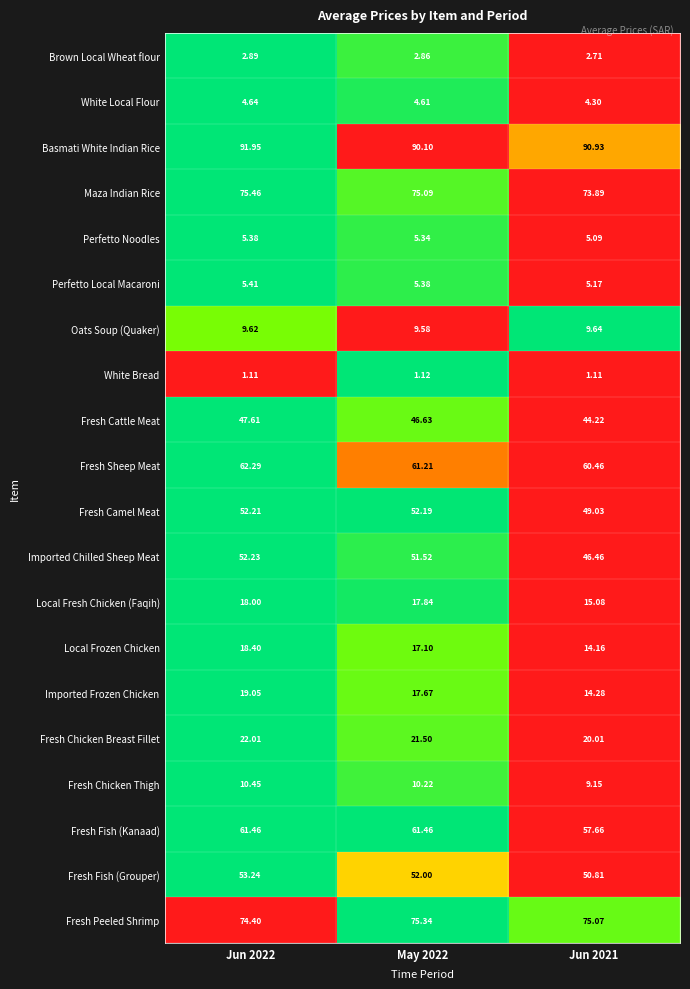

List the series in order of their peak value, lowest first.

White Bread, Brown Local Wheat flour, White Local Flour, Perfetto Noodles, Perfetto Local Macaroni, Oats Soup (Quaker), Fresh Chicken Thigh, Local Fresh Chicken (Faqih), Local Frozen Chicken, Imported Frozen Chicken, Fresh Chicken Breast Fillet, Fresh Cattle Meat, Fresh Camel Meat, Imported Chilled Sheep Meat, Fresh Fish (Grouper), Fresh Fish (Kanaad), Fresh Sheep Meat, Fresh Peeled Shrimp, Maza Indian Rice, Basmati White Indian Rice